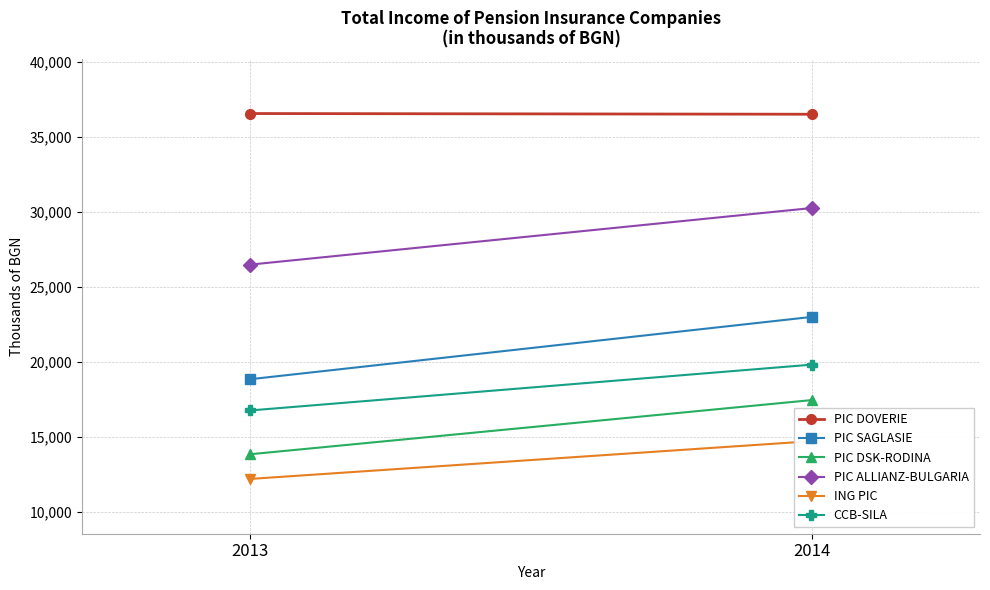

What is the sum of all PIC DOVERIE values?

73055